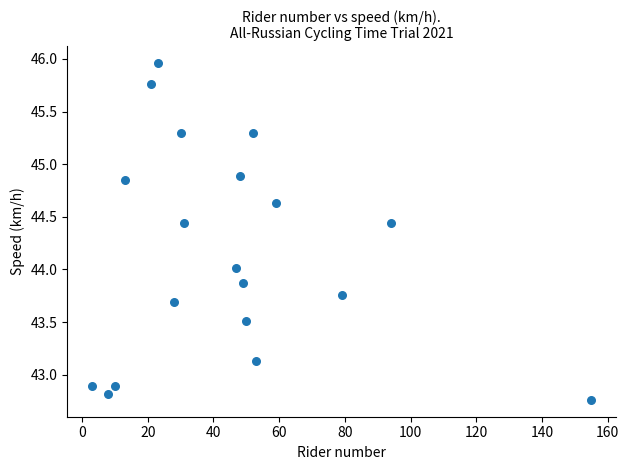

What is the range of Y values (max minus min)?

3.2